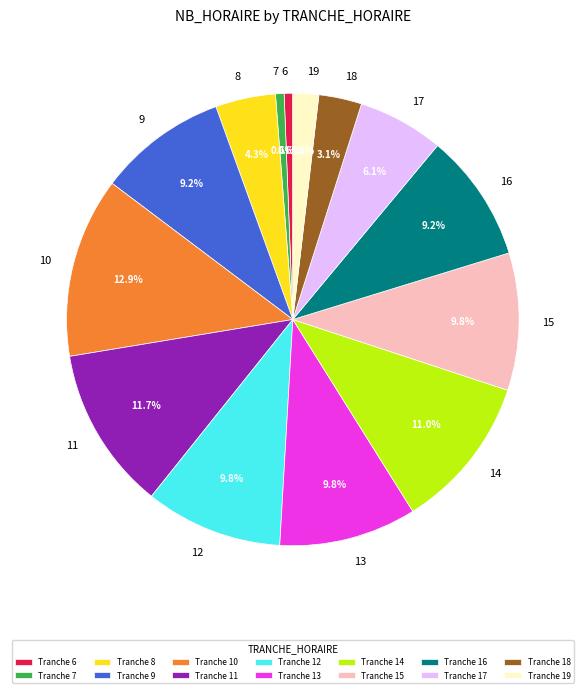

Is there a majority slice in this chart?

No